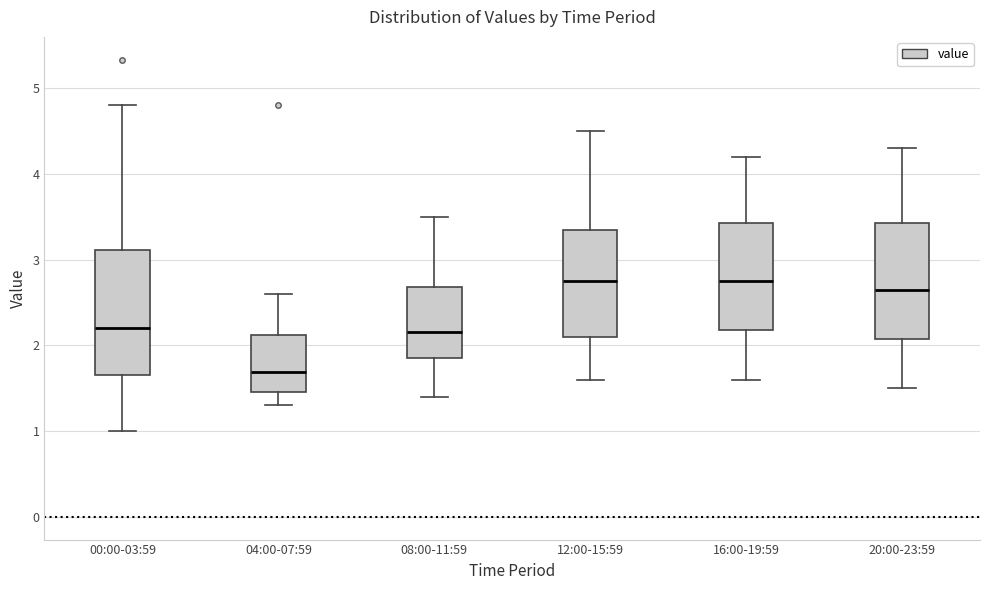

Where does the median line of the box for 16:00-19:59 sit on the y-axis? The values are not printed on the chart, so give them approximately, as read against the axis.

2.8